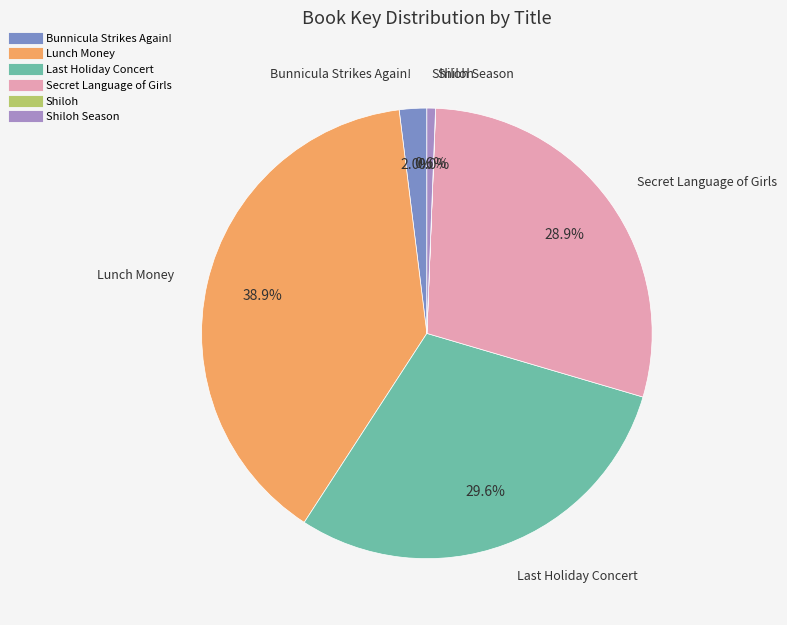

Is there any slice that represents more than half of the pie?

No